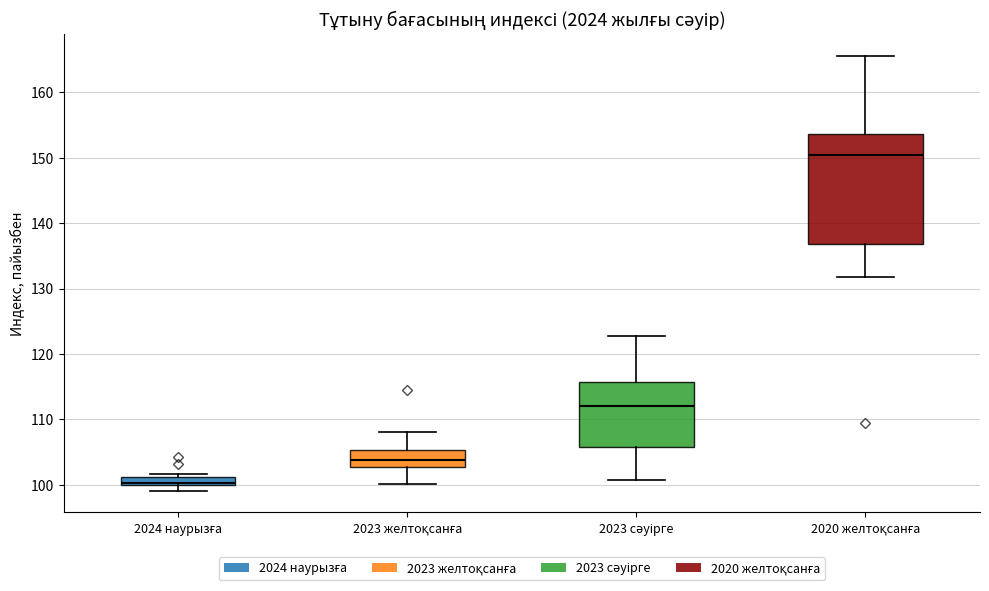

Which box is the tallest, from its lower edge to its upper edge?

2020 желтоқсанға